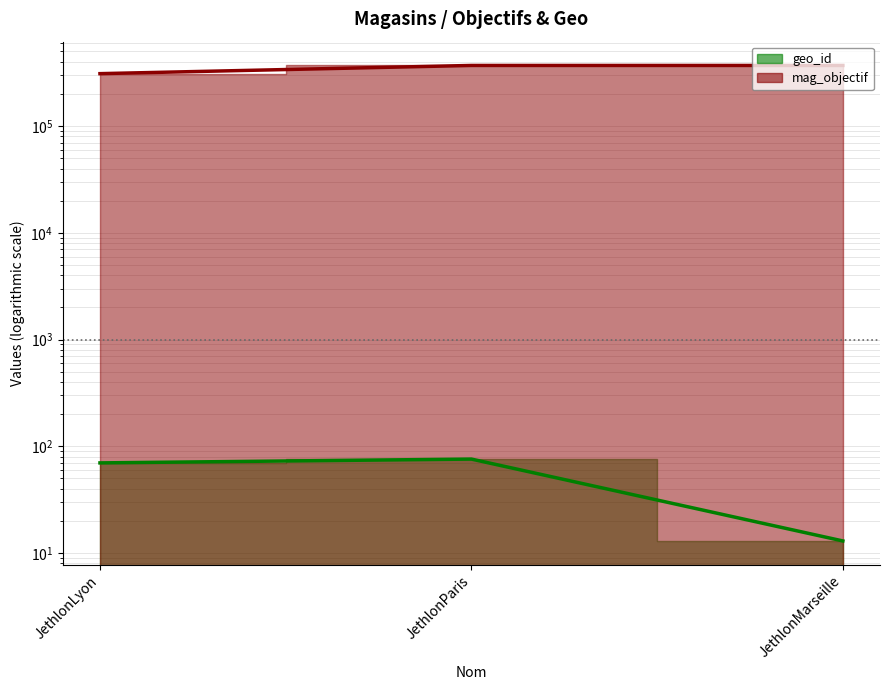

What is the value of the mag_objectif point at the 3rd from the left?

370000